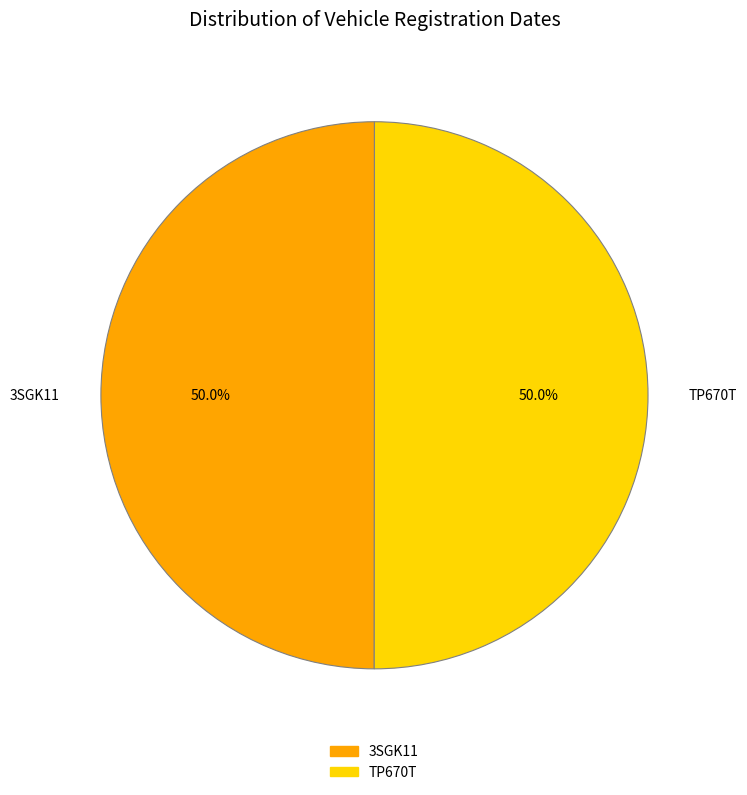

Combined, do TP670T and 3SGK11 account for over 50%?

Yes